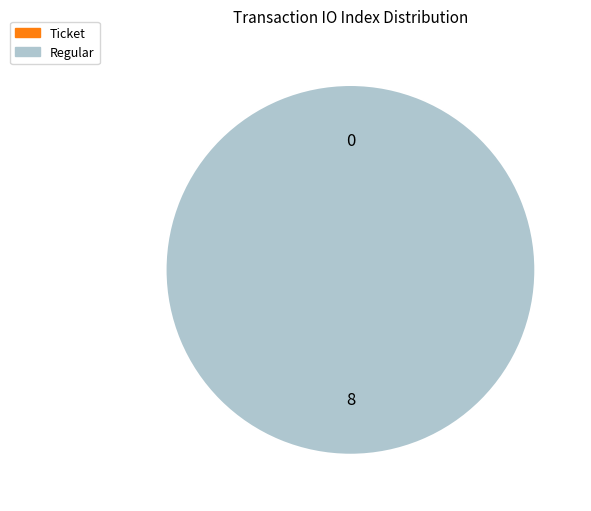

To the nearest percent, what is the average slice percentage?

50%